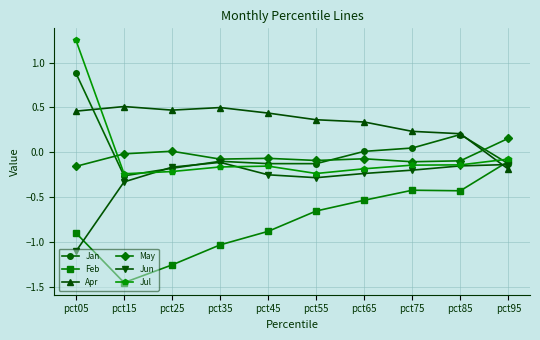

What is the average value of the Feb series?

-0.8